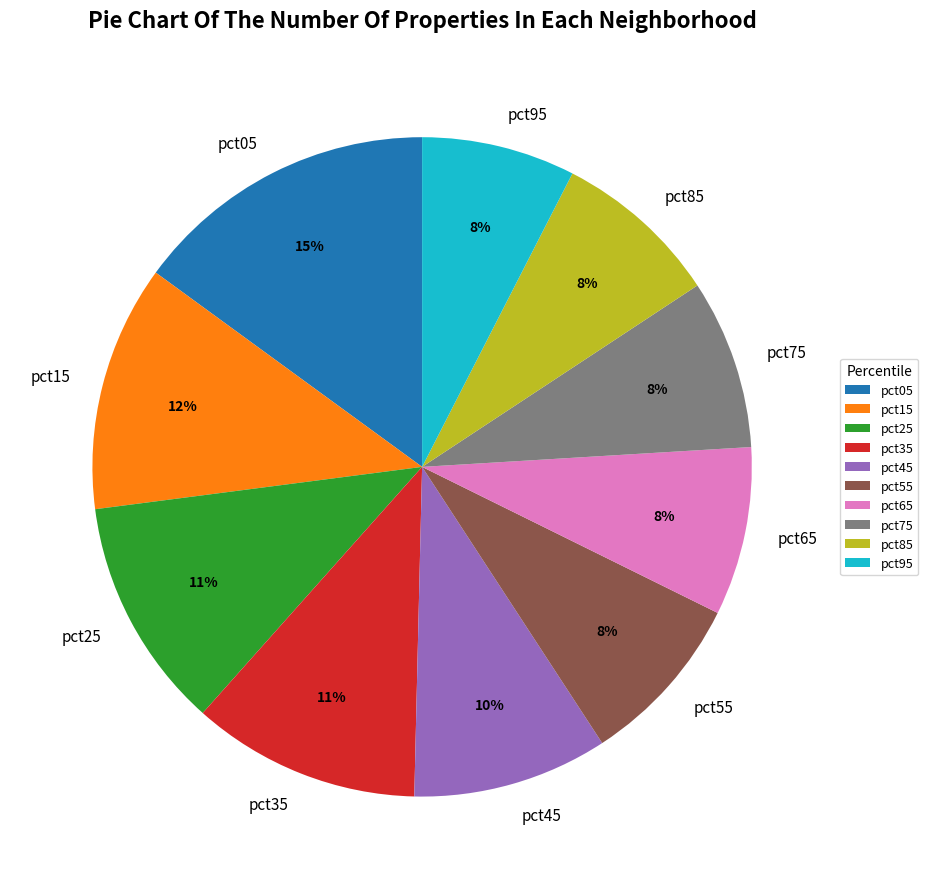

To the nearest percent, what is the average slice percentage?

10%